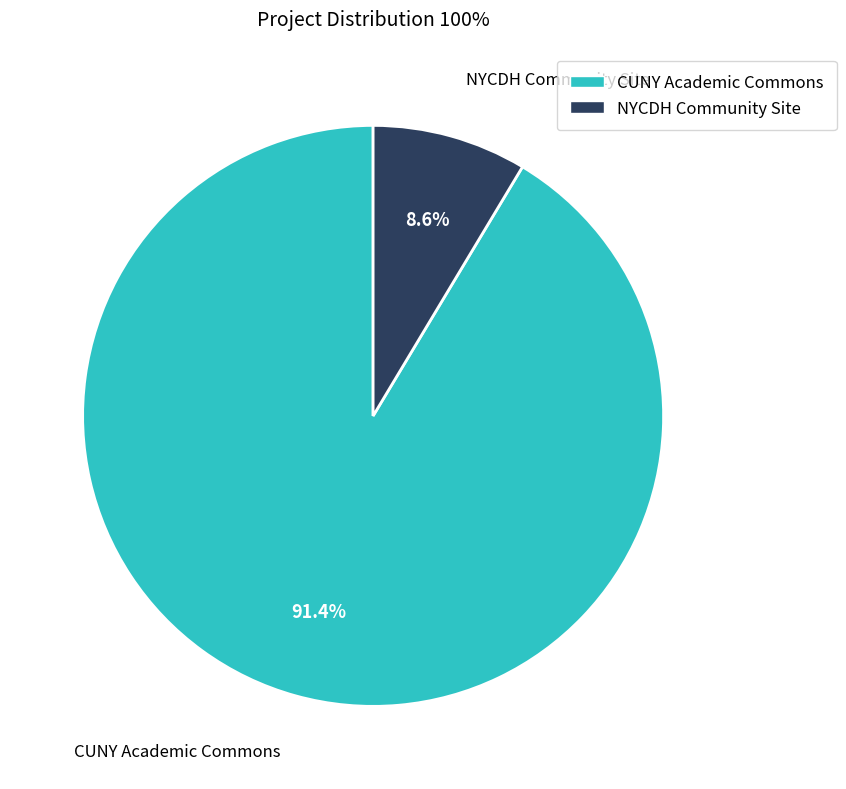

Approximately how many times larger is the value at CUNY Academic Commons compared to NYCDH Community Site?

10.6